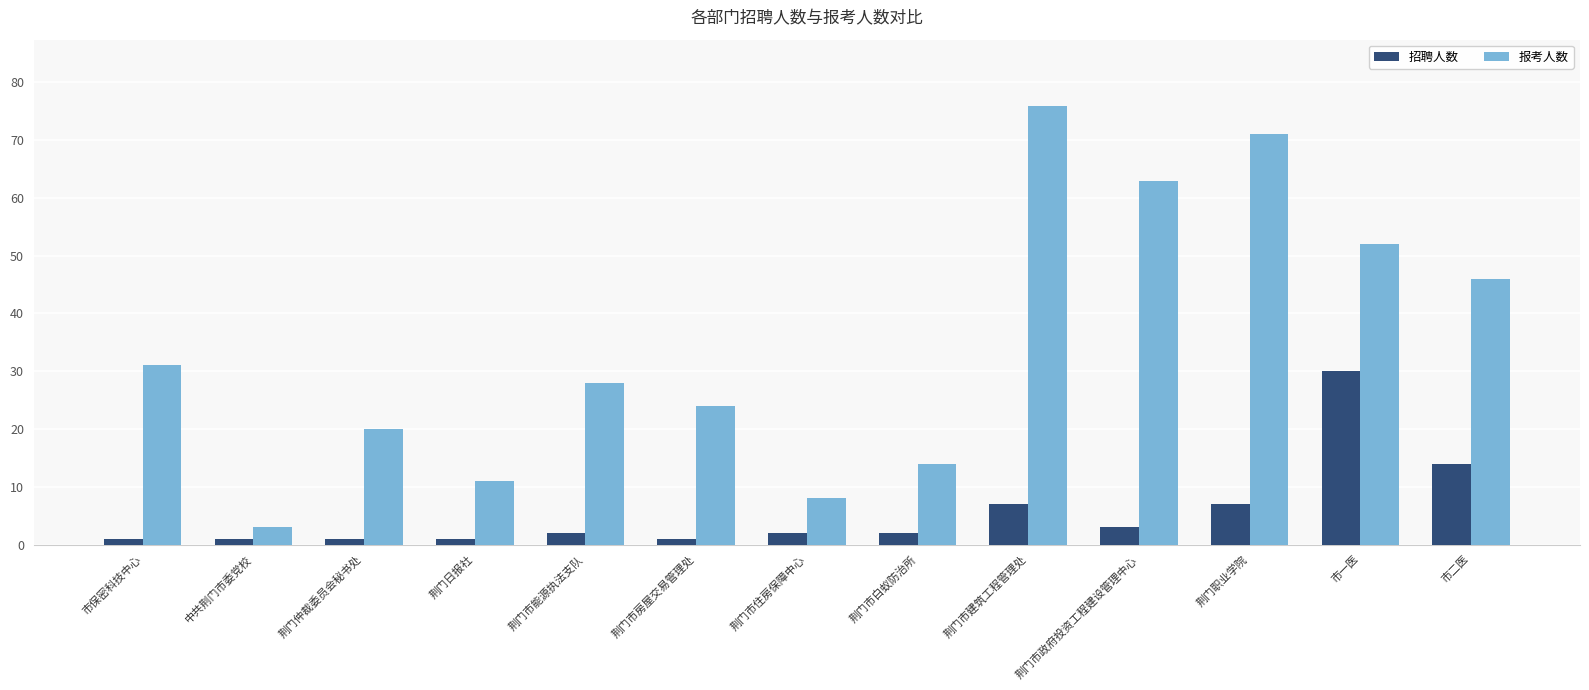

What is the maximum value for 报考人数?

76